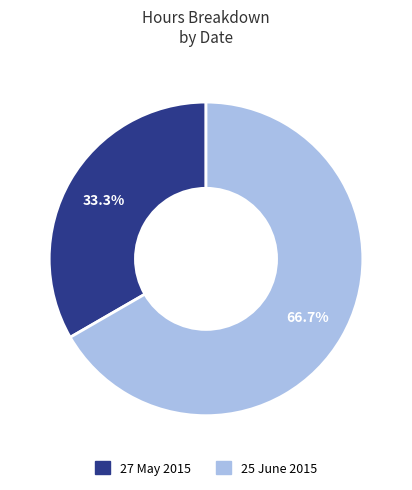

What is the smallest slice in the pie chart?

27 May 2015